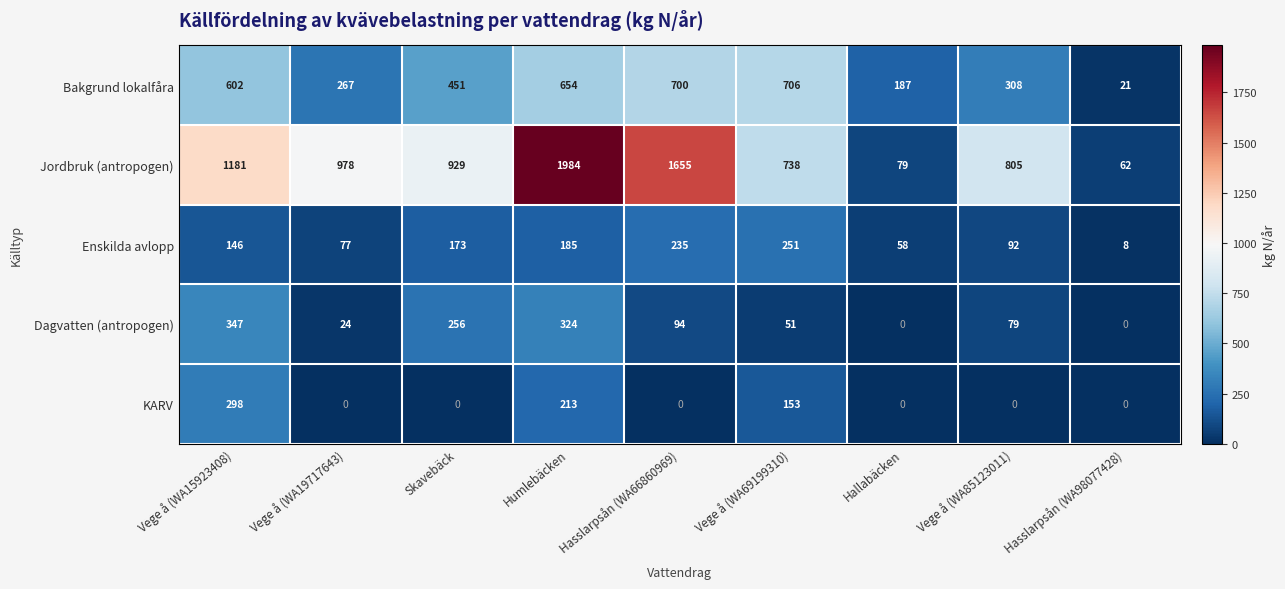

The value of Dagvatten (antropogen) at Vege å (WA69199310) is 51. True or false?

True